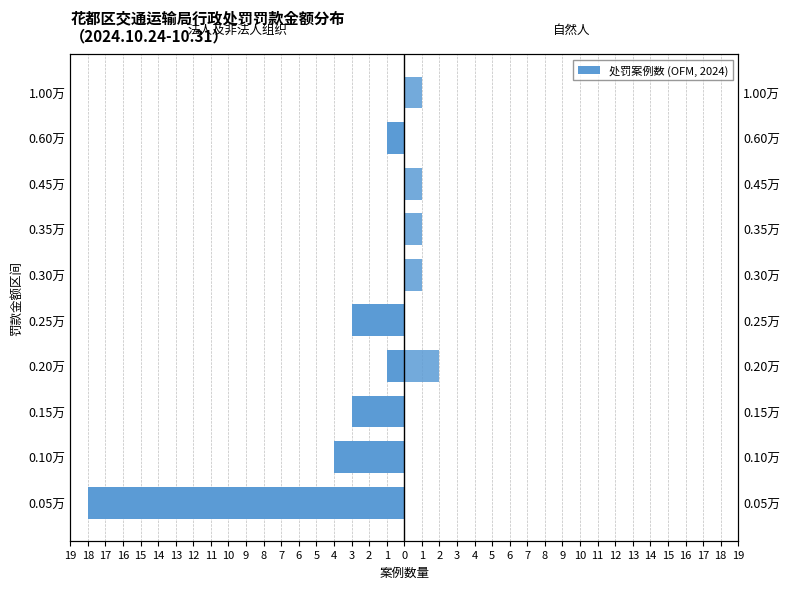

How many data points in 法人及非法人组织 are above -1?

4